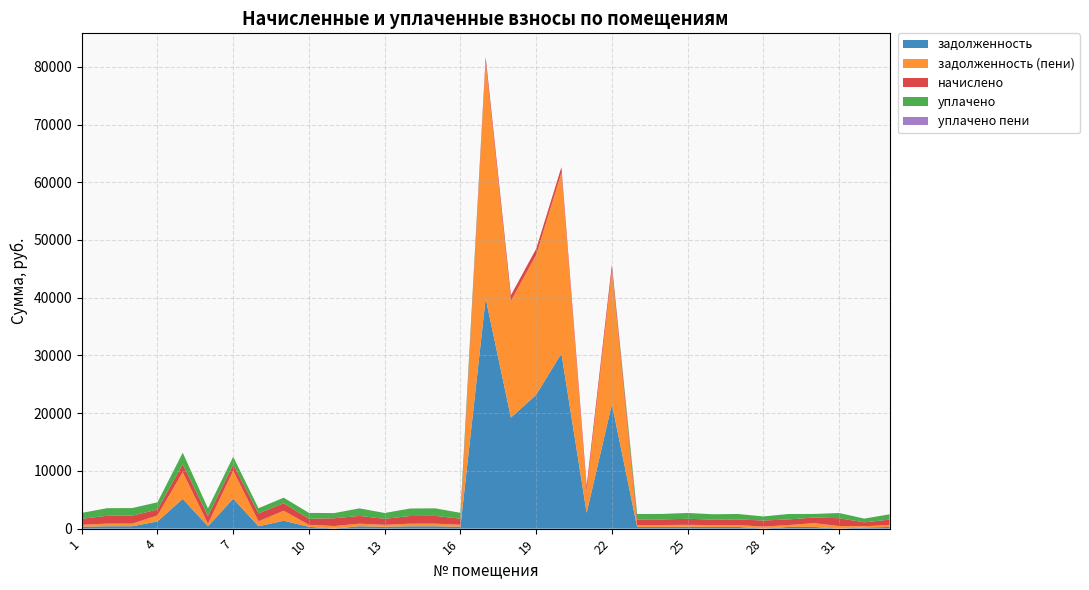

Reading left to right, transcribe all the data shown in this chart.

задолженность: 1=316.4	2=410.9	3=413.6	4=1249.1	5=5156.5	6=406.3	7=5184.4	8=410.3	9=1369.4	10=316.4	11=0.0	12=410.5	13=314.4	14=404.3	15=408.3	16=318.4	17=39884.0	18=19237.3	19=23174.9	20=30344.5	21=2730.5	22=21573.7	23=294.4	24=295.7	25=315.0	26=289.0	27=294.4	28=0.0	29=294.4	30=295.7	31=0.0	32=201.8	33=288.4
задолженность (пени): 1=348.6	2=452.9	3=455.8	4=1036.6	5=4629.0	6=447.7	7=4871.2	8=863.3	9=1730.1	10=348.6	11=448.5	12=448.5	13=346.4	14=445.5	15=449.9	16=350.9	17=40855.0	18=20215.0	19=24234.0	20=31311.2	21=3705.9	22=23117.7	23=324.4	24=325.9	25=347.2	26=318.6	27=324.4	28=352.3	29=324.4	30=651.2	31=450.7	32=222.4	33=317.8
начислено: 1=1046.0	2=1358.6	3=1367.4	4=1028.3	5=1367.4	6=1343.2	7=1041.5	8=1356.4	9=1301.4	10=1046.0	11=1345.4	12=1345.4	13=1039.3	14=1336.6	15=1349.8	16=1052.5	17=971.1	18=977.7	19=1059.2	20=966.7	21=975.5	22=1041.5	23=973.3	24=977.7	25=1041.5	26=955.7	27=973.3	28=1057.0	29=973.3	30=975.5	31=1352.0	32=667.2	33=953.5
уплачено: 1=1013.6	2=1316.7	3=1325.2	4=1244.1	5=2000.0	6=1301.7	7=1354.7	8=904.7	9=960.0	10=1013.6	11=896.9	12=1303.9	13=1007.2	14=1295.3	15=1308.1	16=1020.0	17=0.0	18=0.0	19=0.0	20=0.0	21=0.0	22=0.0	23=943.2	24=947.5	25=1009.4	26=926.2	27=943.2	28=704.6	29=943.2	30=620.2	31=901.4	32=646.6	33=924.0
уплачено пени: 1=0.0	2=0.0	3=0.0	4=5.0	5=0.0	6=0.0	7=0.0	8=0.0	9=0.0	10=0.0	11=0.0	12=3.6	13=0.0	14=0.9	15=0.0	16=0.0	17=0.0	18=0.0	19=0.0	20=0.0	21=0.0	22=0.0	23=0.0	24=0.0	25=0.0	26=0.0	27=0.0	28=0.0	29=0.0	30=0.7	31=0.0	32=0.0	33=0.0